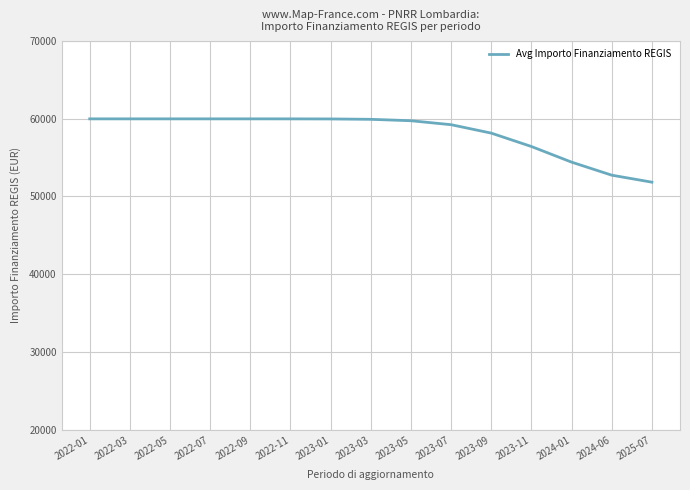

What is the sum of the values at 2022-05 and 2023-07?

119181.0